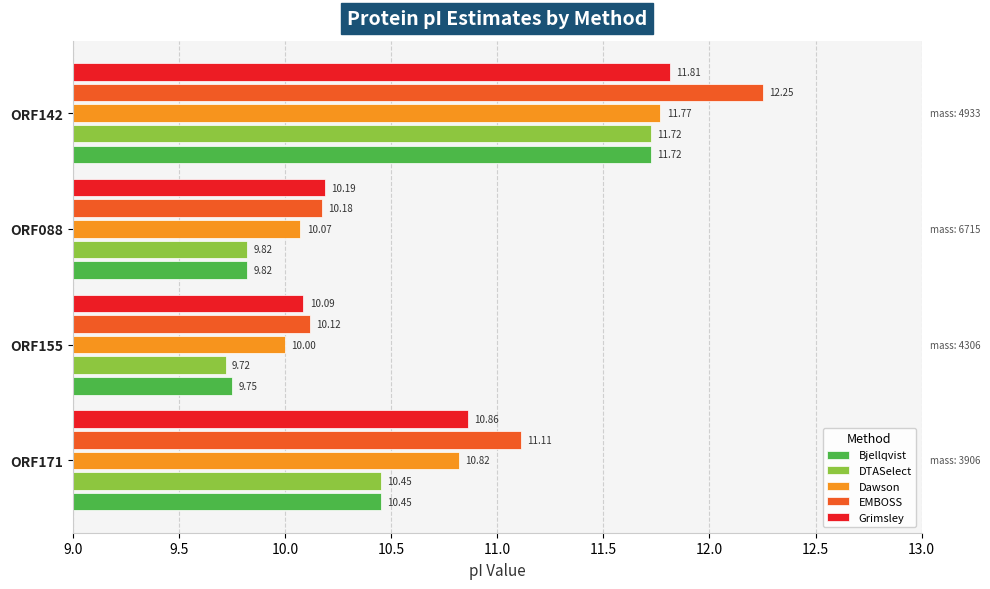

What is the difference between the highest and lowest values at ORF088?

0.4